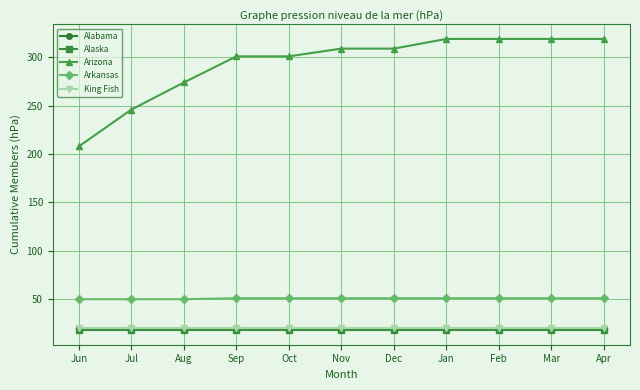

True or false: Alaska has a value of 18 at Mar.

True